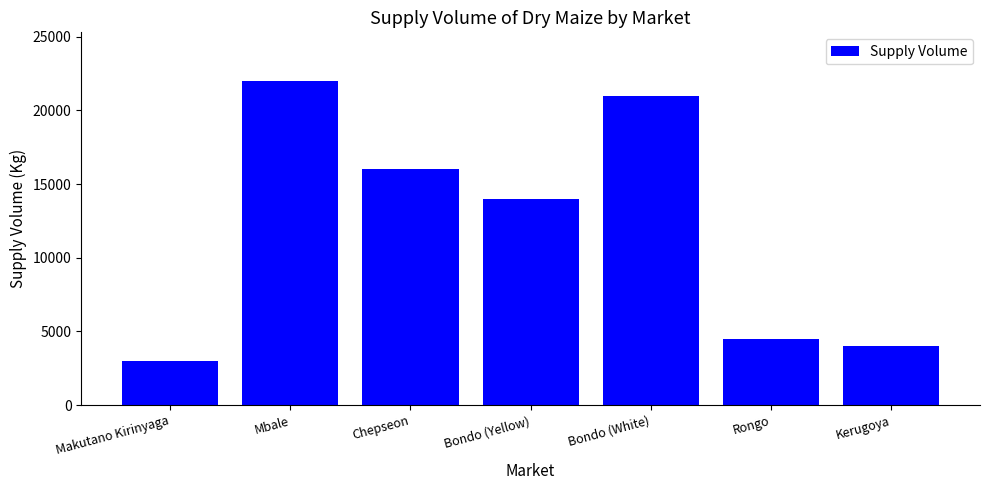

What is the difference between the values at Kerugoya and Bondo (White)?

17000